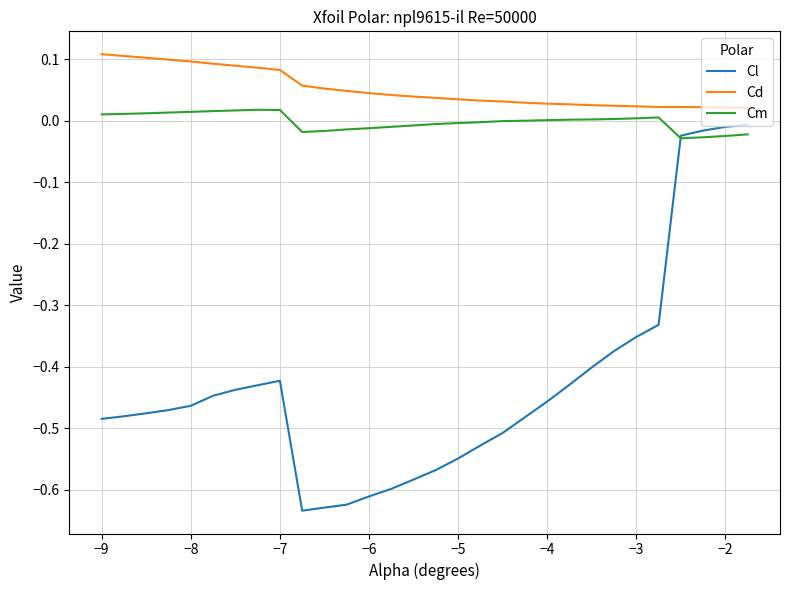

True or false: Cd and Cl intersect in this chart.

False